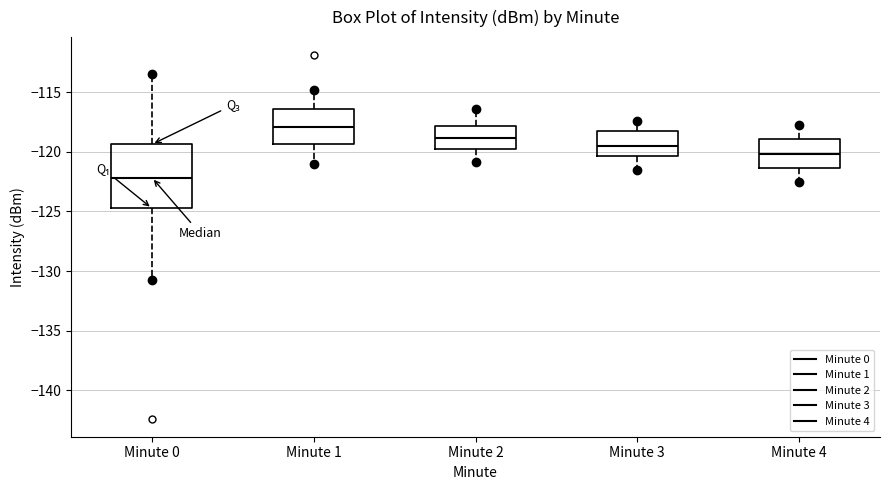

Reading left to right, transcribe this box plot: for each box, give where its median line is, the range the box spans, and where its two whiskers end, as read against the y-axis. The values are not printed on the chart, so give them approximately, as read against the axis.

Minute 0: median -122.0, box -124.5 to -119.5, whiskers -130.5 to -113.5
Minute 1: median -118.0, box -119.5 to -116.5, whiskers -121.0 to -115.0
Minute 2: median -119.0, box -120.0 to -118.0, whiskers -121.0 to -116.5
Minute 3: median -119.5, box -120.5 to -118.0, whiskers -121.5 to -117.5
Minute 4: median -120.0, box -121.5 to -119.0, whiskers -122.5 to -118.0